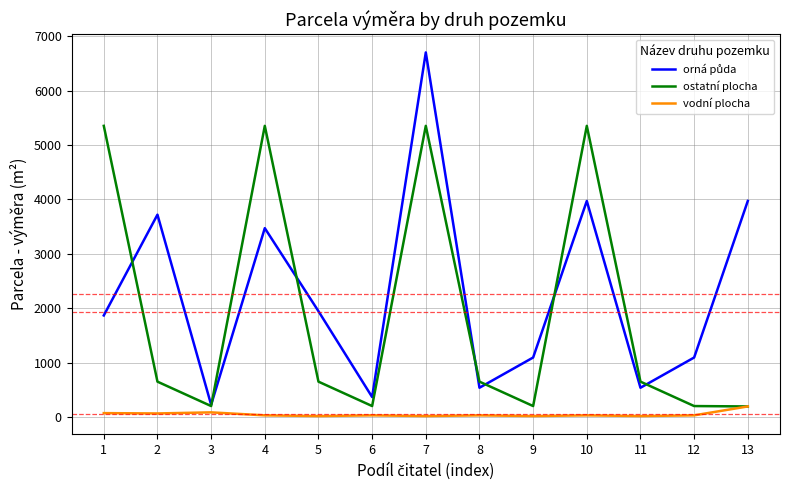

What is the total value across all series at 6?

592